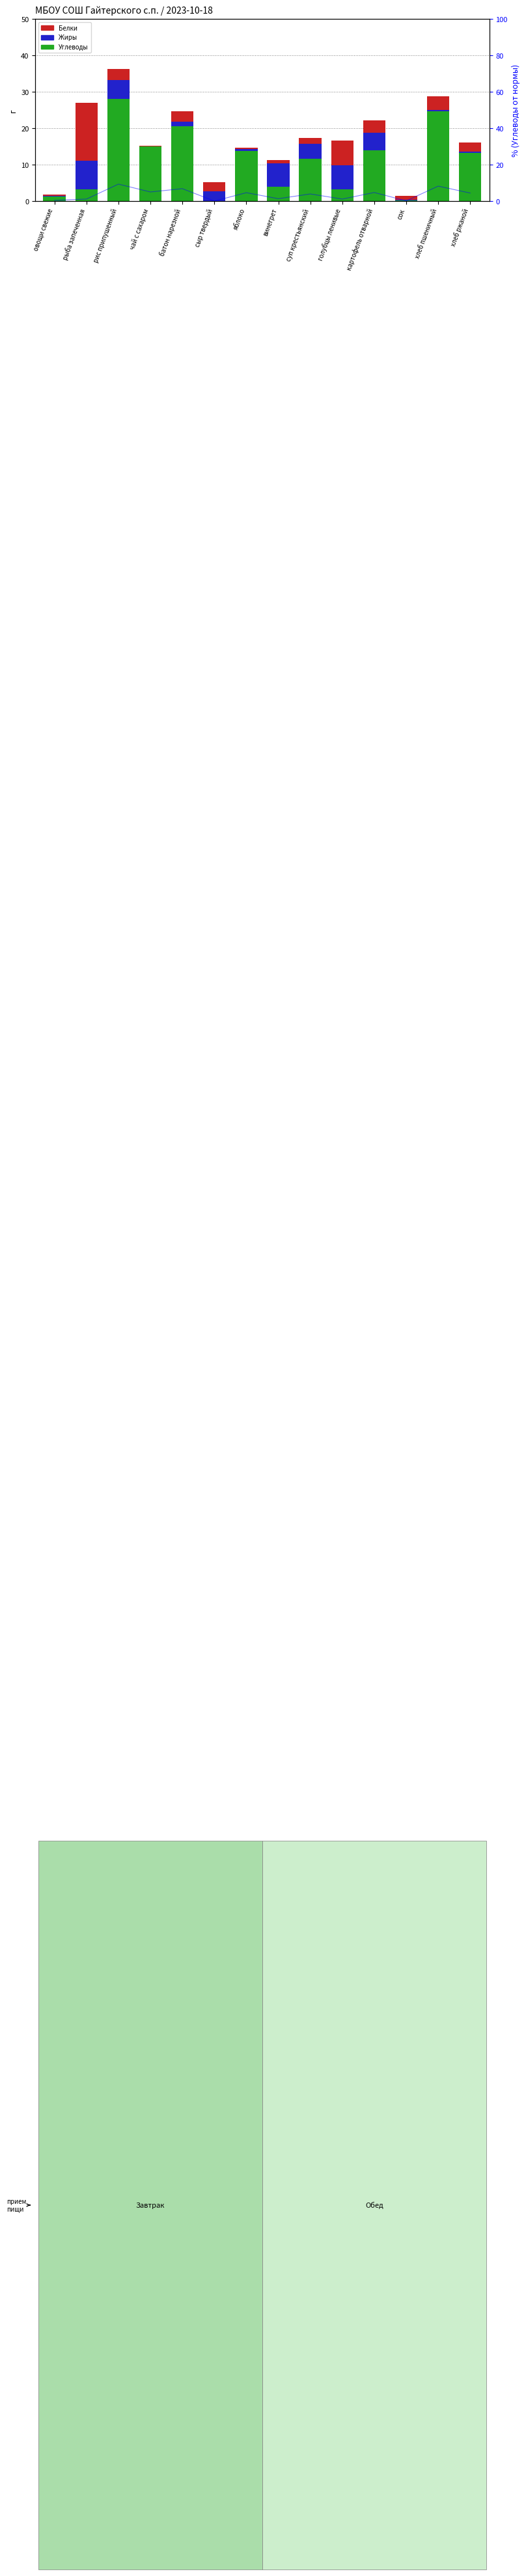

Rank the series at хлеб пшеничный from lowest to highest value.

Жиры, Белки, Углеводы